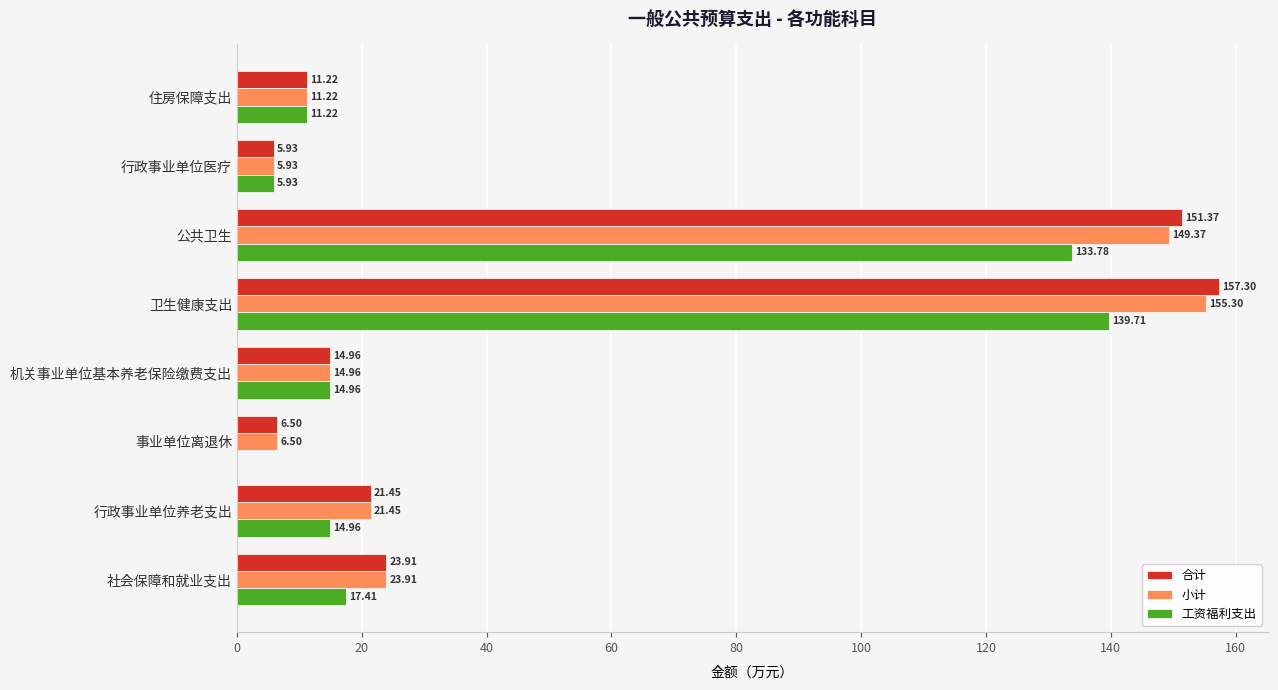

Which series has the largest total across all categories?

合计